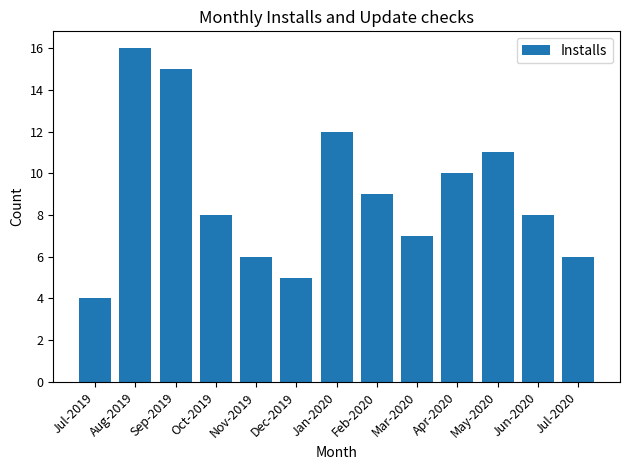

At which category does the chart reach its minimum across all series?

Jul-2019